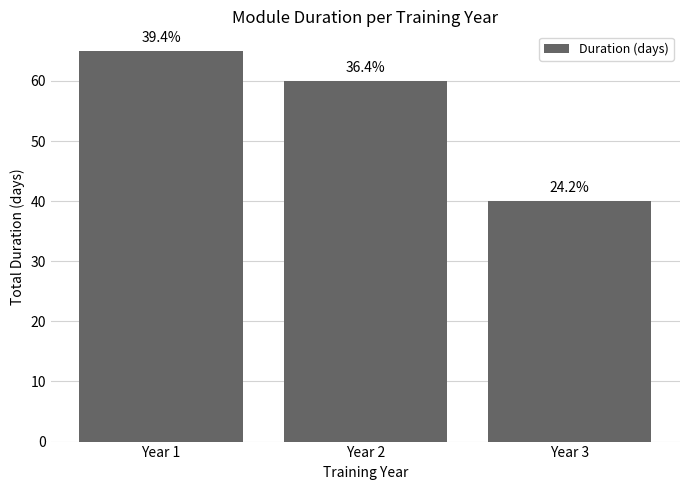

Does the chart contain any negative values?

No